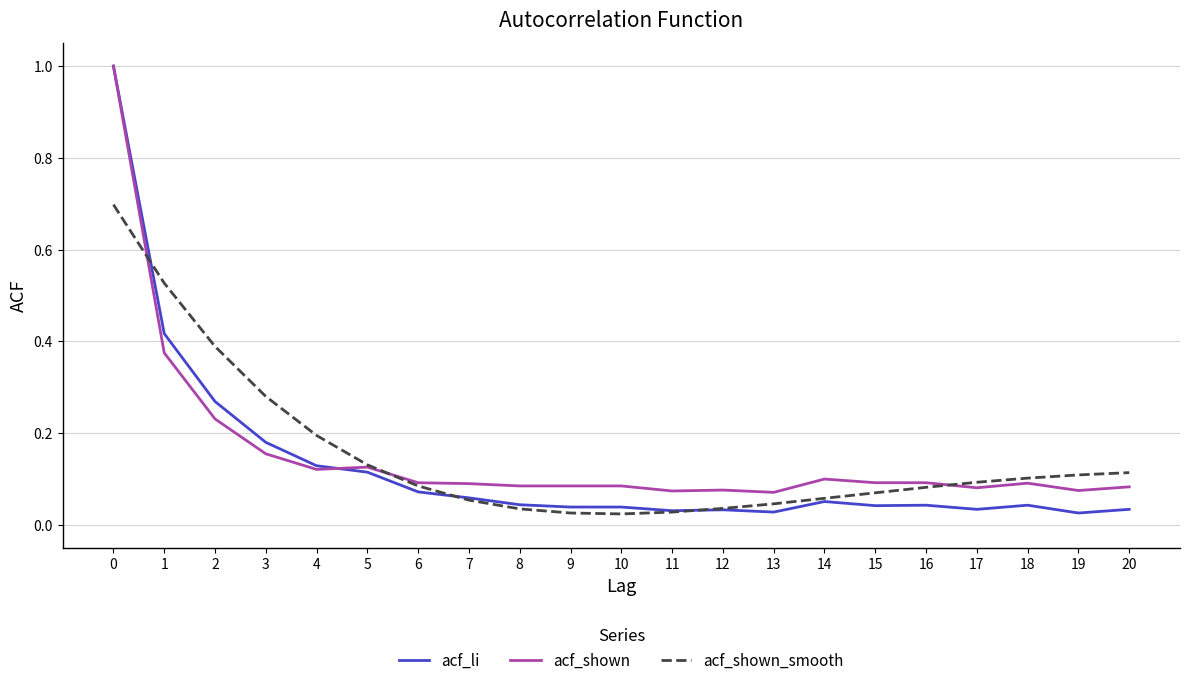

Which series has the widest spread of values?

acf_li